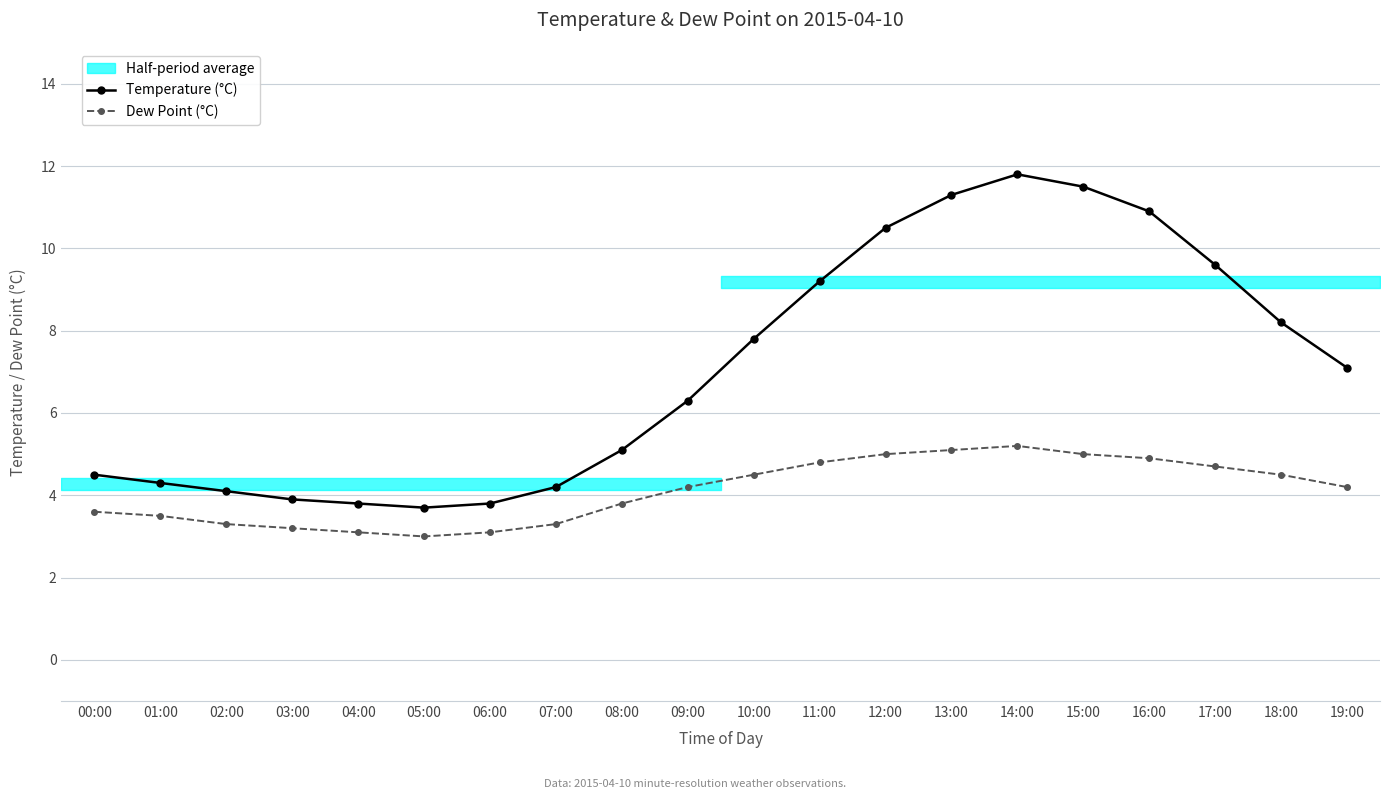

What is the sum of all Dew Point (°C) values?

82.0